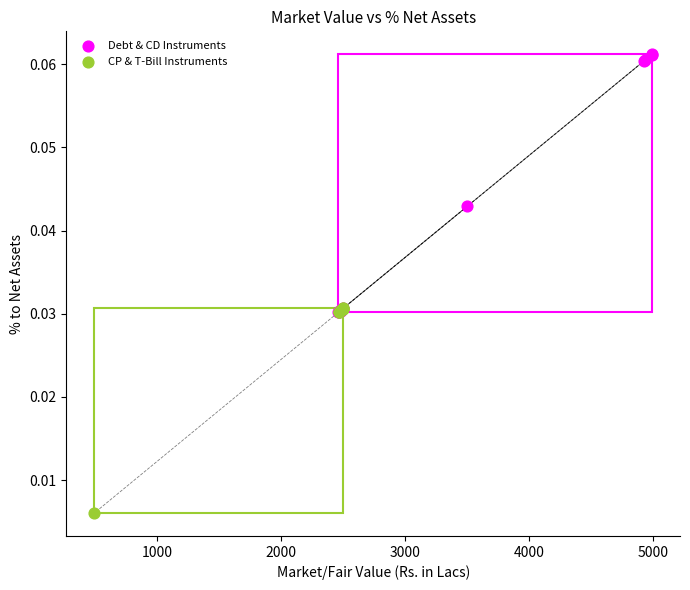

Which series has the largest Y range (max minus min)?

Debt & CD Instruments